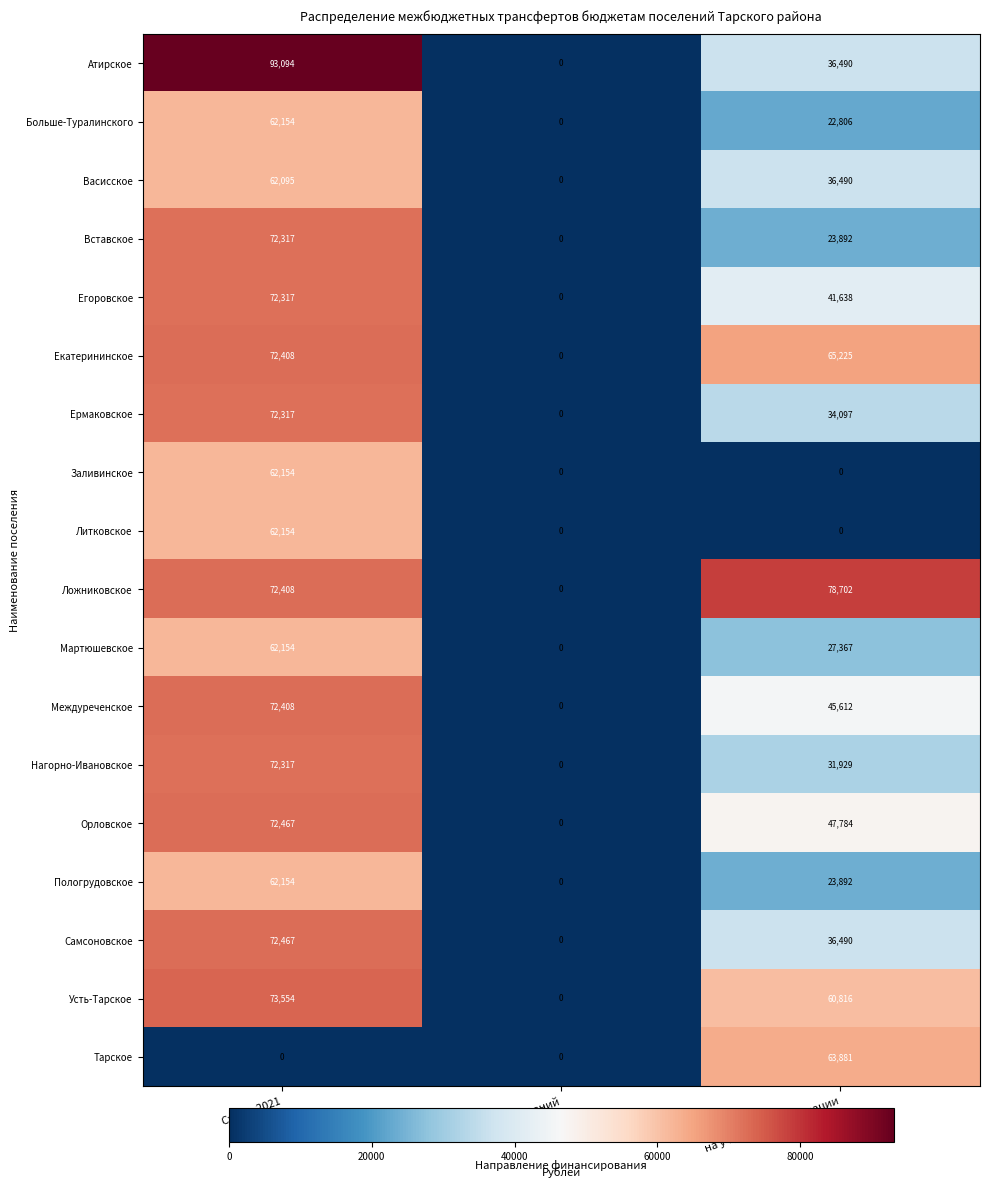

What is the approximate value of Егоровское at Сумма 2021?

72317